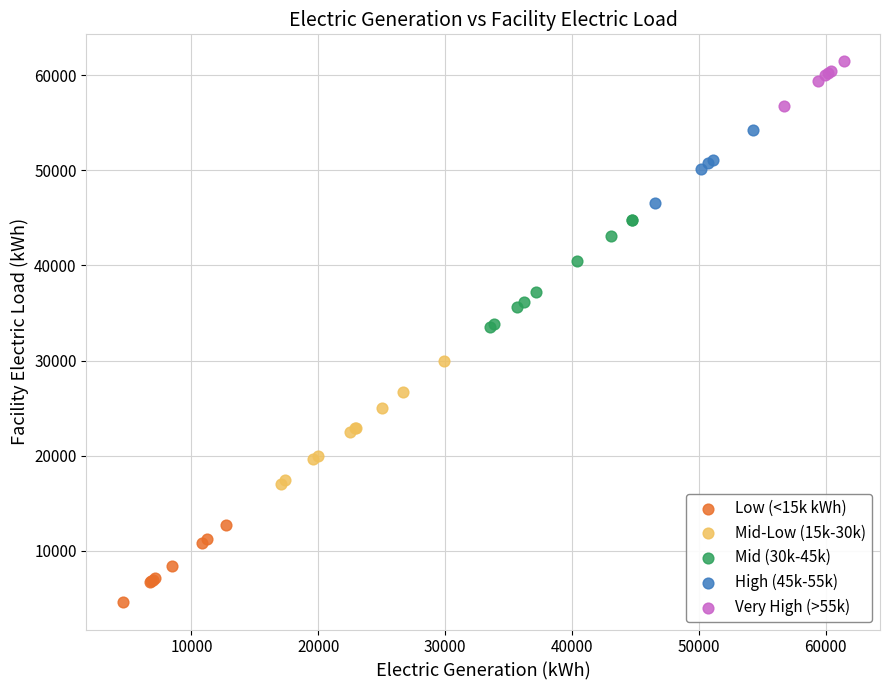

Which series contains the highest Y value?

Very High (>55k)